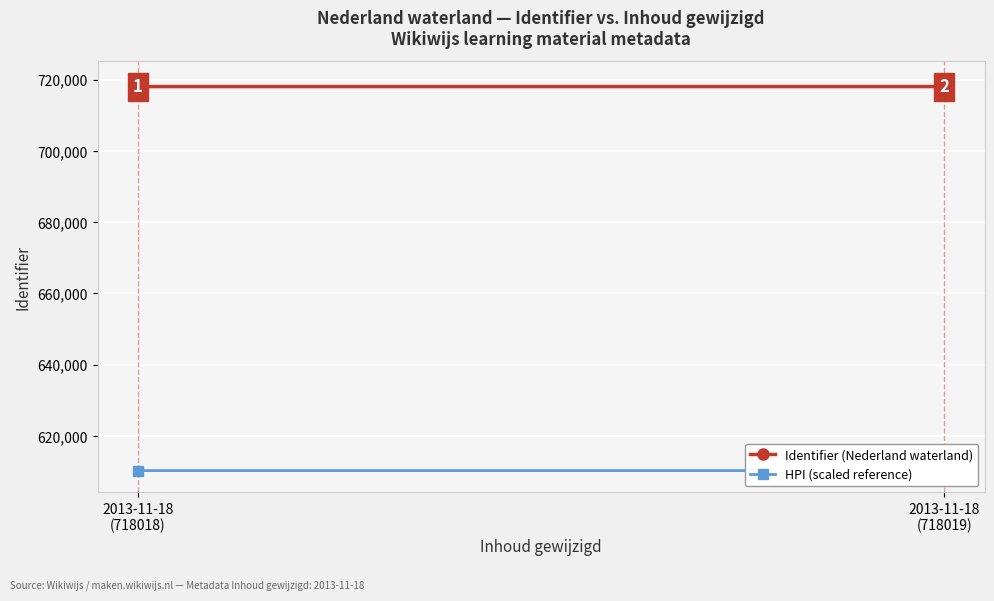

The Identifier (Nederland waterland) series shows 718018.0 at 2013-11-18
(718018). True or false?

True